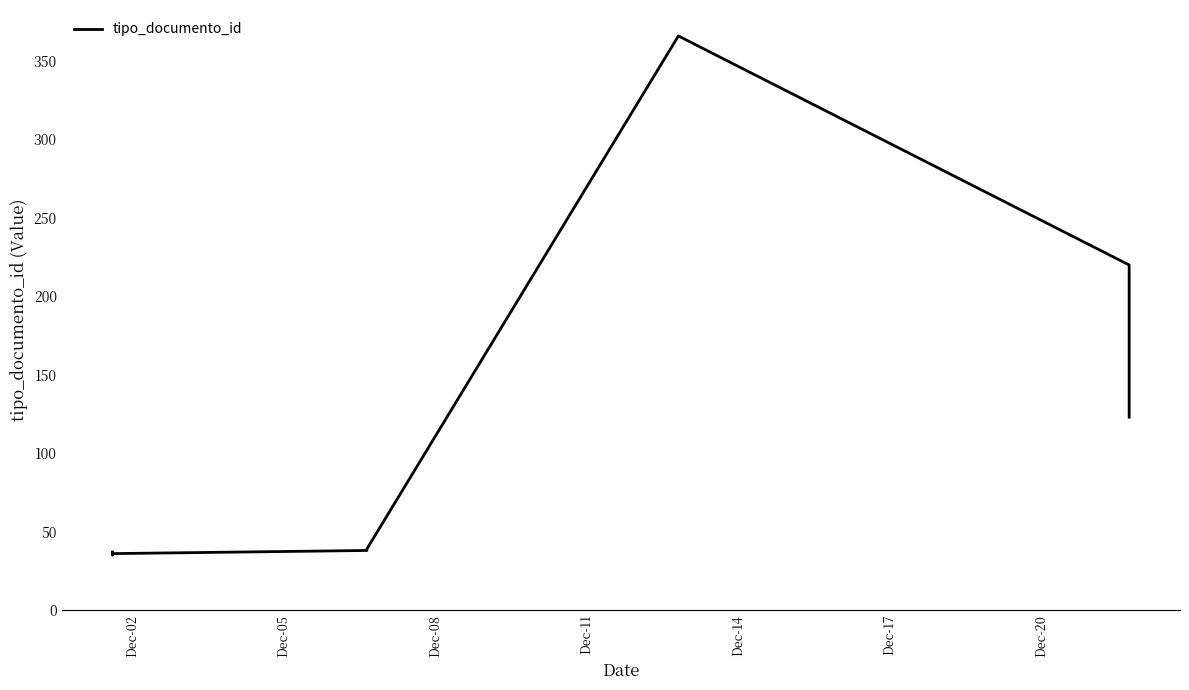

True or false: the data has more than 2 interior local peaks.

False